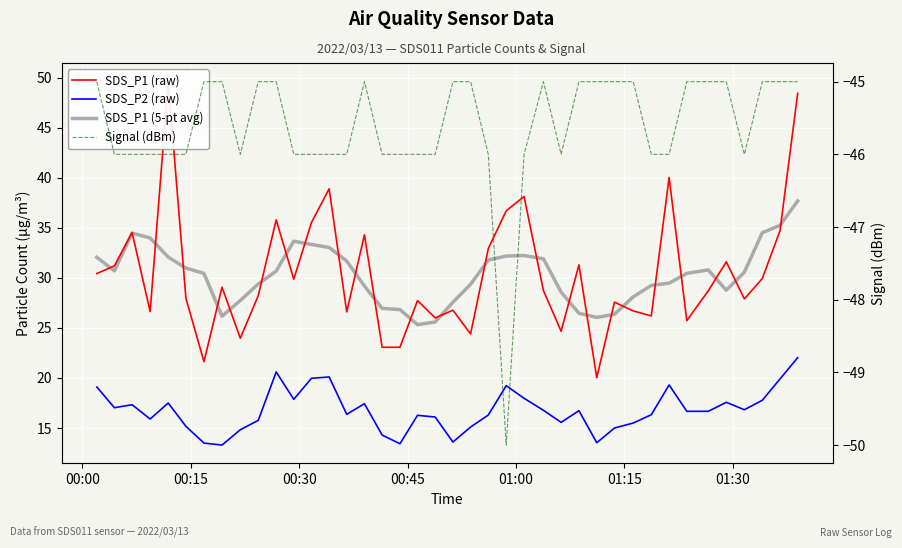

Reading left to right, what are all the values shown in this chart?

SDS_P1 (raw): 30.4	31.2	34.5	26.6	49.6	28.0	21.6	29.1	24.0	28.2	35.8	29.9	35.5	38.9	26.6	34.3	23.1	23.1	27.7	26.0	26.8	24.4	32.9	36.7	38.1	28.7	24.7	31.3	20.0	27.6	26.7	26.2	40.0	25.7	28.7	31.6	27.9	29.9	34.7	48.4
SDS_P2 (raw): 19.1	17.0	17.3	15.9	17.5	15.2	13.5	13.3	14.8	15.8	20.6	17.9	20.0	20.1	16.4	17.4	14.3	13.4	16.3	16.1	13.6	15.1	16.3	19.2	18.0	16.8	15.6	16.7	13.5	15.0	15.5	16.3	19.3	16.7	16.7	17.6	16.8	17.8	19.9	22.0
SDS_P1 (5-pt avg): 32.1	30.7	34.5	34.0	32.1	31.0	30.4	26.2	27.7	29.4	30.7	33.7	33.3	33.0	31.7	29.2	27.0	26.8	25.3	25.6	27.6	29.4	31.8	32.2	32.2	31.9	28.6	26.5	26.1	26.4	28.1	29.2	29.5	30.5	30.8	28.8	30.6	34.5	35.2	37.7
Signal (dBm): -45.0	-46.0	-46.0	-46.0	-46.0	-46.0	-45.0	-45.0	-46.0	-45.0	-45.0	-46.0	-46.0	-46.0	-46.0	-45.0	-46.0	-46.0	-46.0	-46.0	-45.0	-45.0	-46.0	-50.0	-46.0	-45.0	-46.0	-45.0	-45.0	-45.0	-45.0	-46.0	-46.0	-45.0	-45.0	-45.0	-46.0	-45.0	-45.0	-45.0